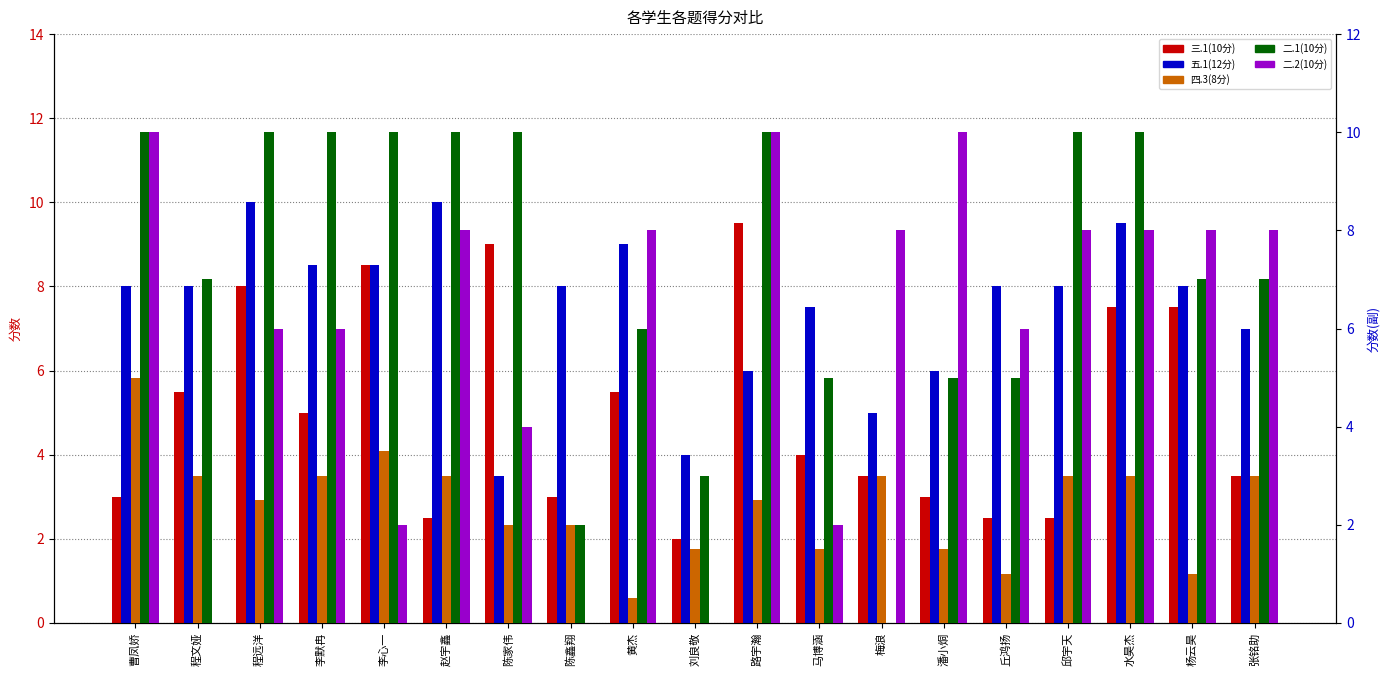

Count the number of categories in the chart.

19